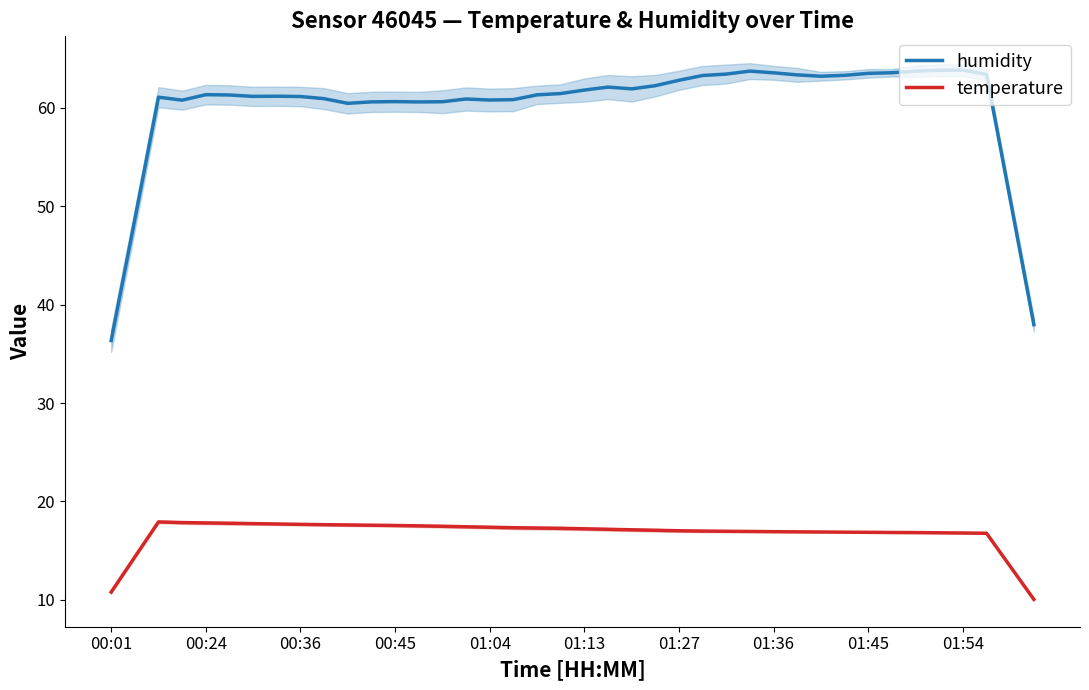

True or false: temperature and humidity cross at least once.

False